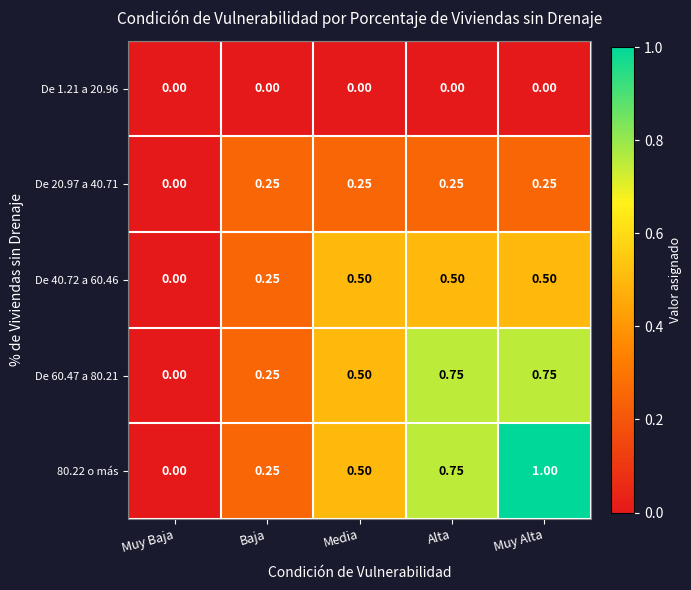

At which label does De 40.72 a 60.46 reach its minimum?

Muy Baja